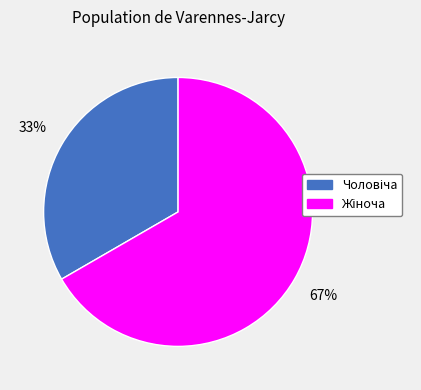

Is there any slice that represents more than half of the pie?

Yes